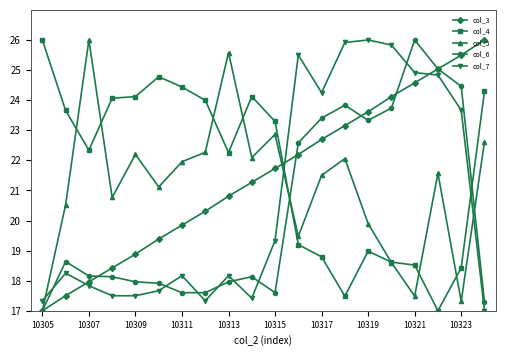

What is the value of the col_6 point at the 13th from the left?

23.4